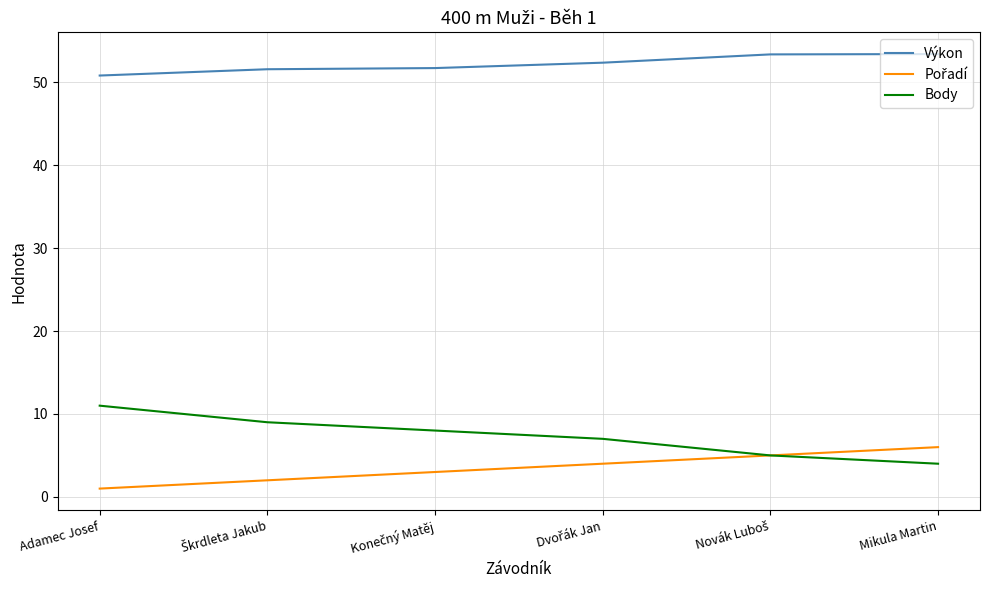

True or false: Výkon and Body intersect in this chart.

False